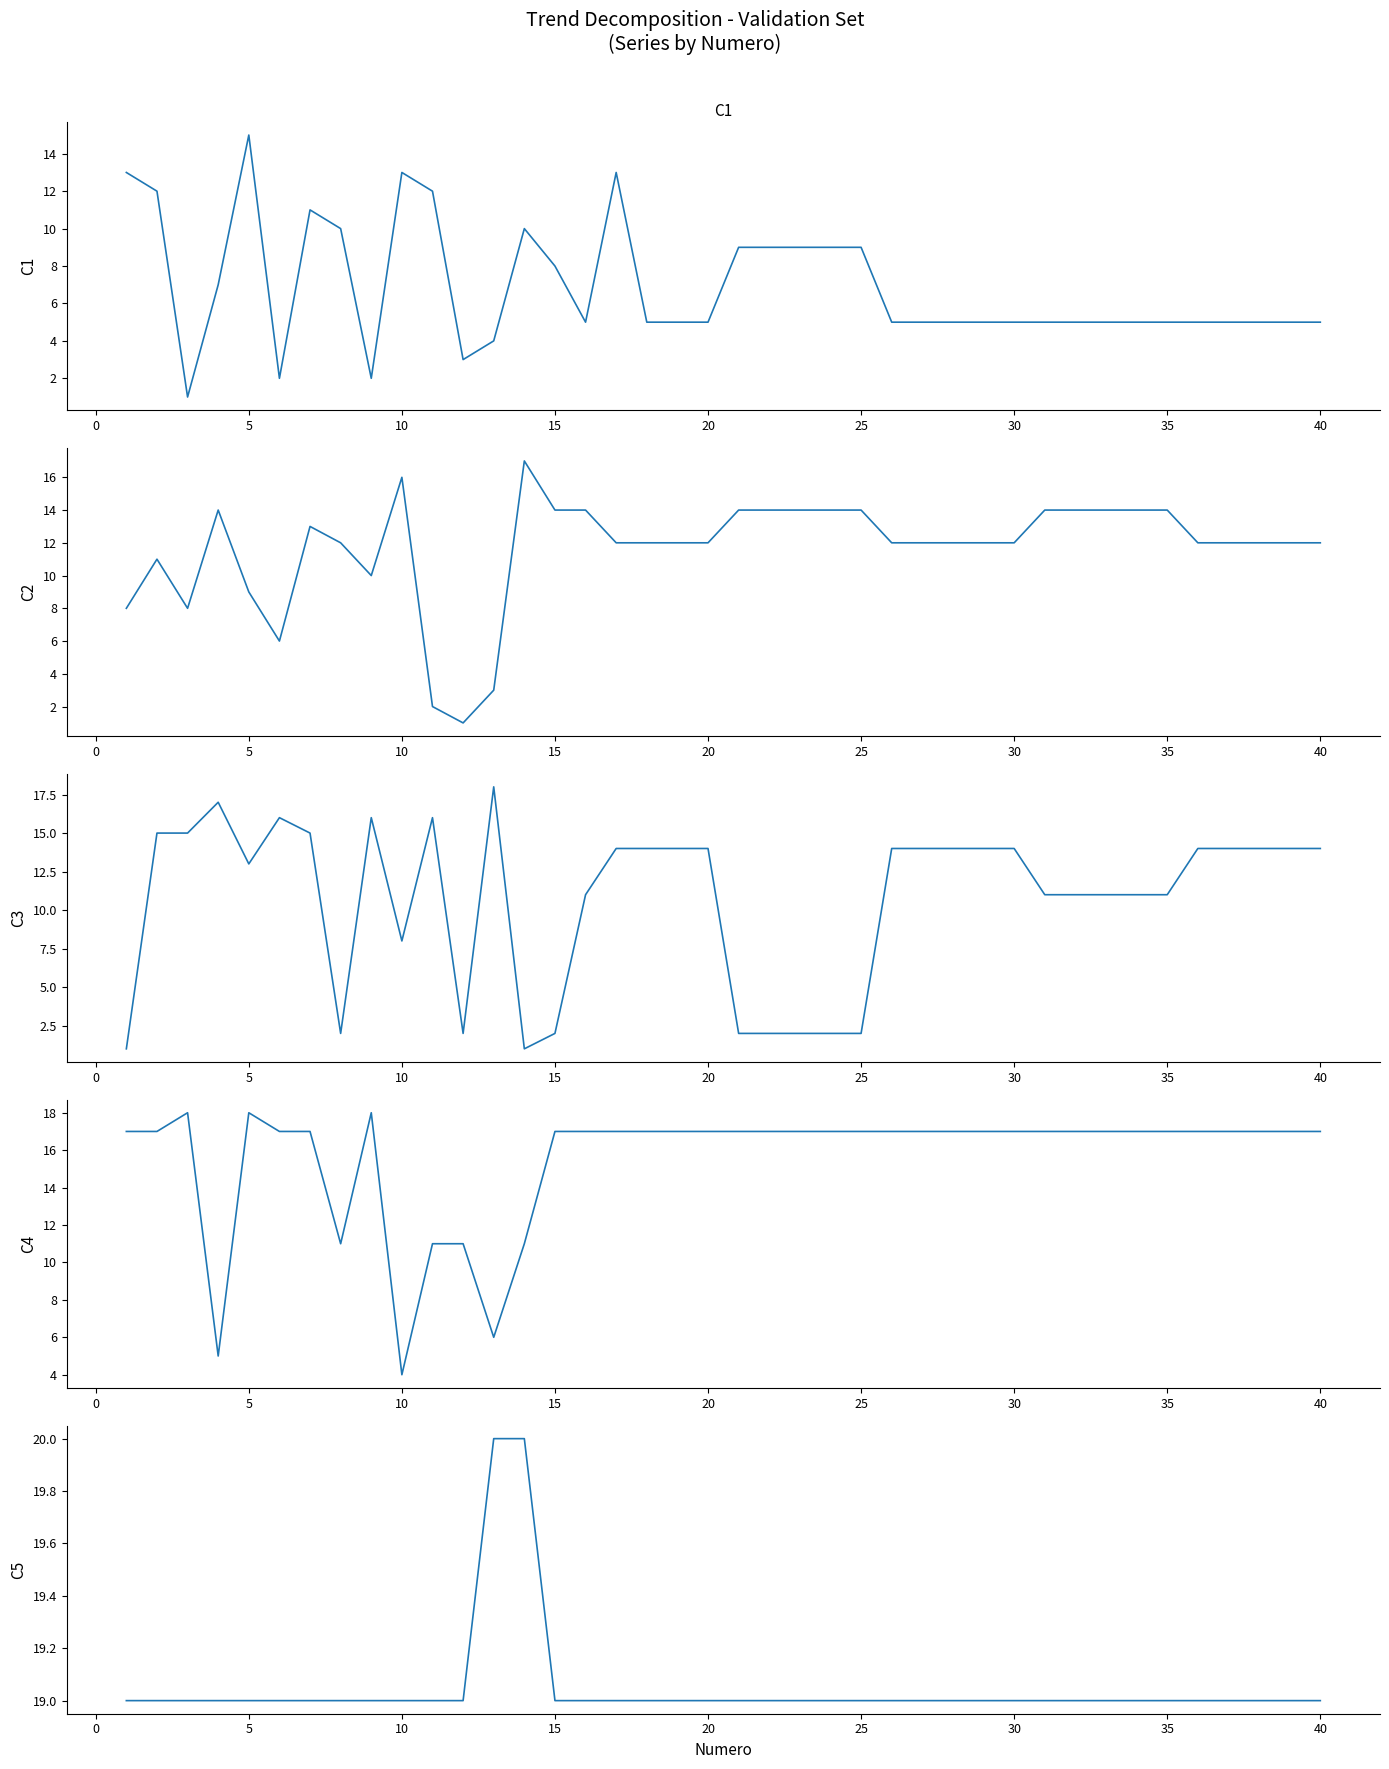

What is the average value of the C4 series?

16